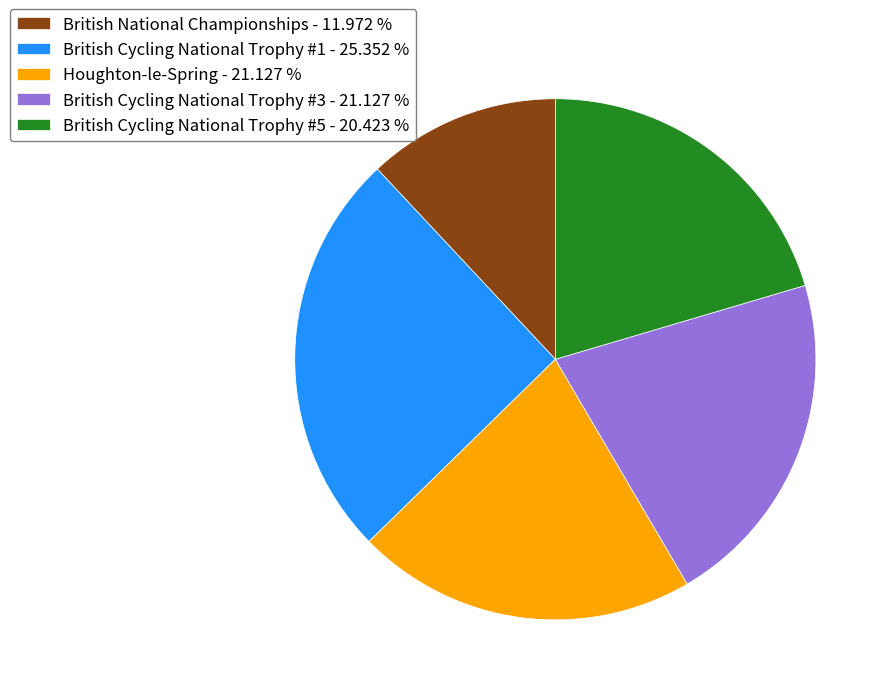

How many slices are in this pie chart?

5